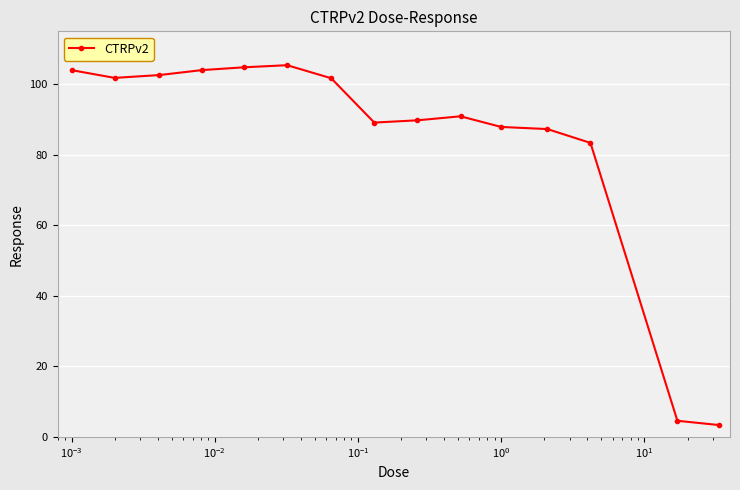

What is the minimum value shown in the chart?

3.4